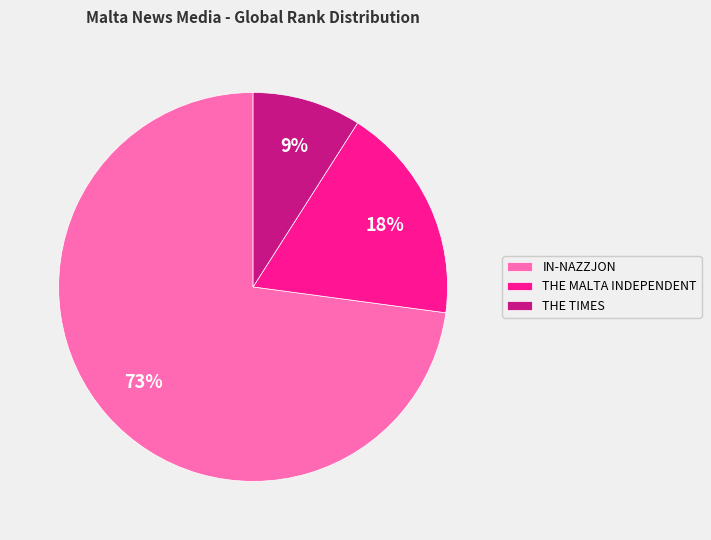

The THE MALTA INDEPENDENT slice represents 18% of the pie. True or false?

True